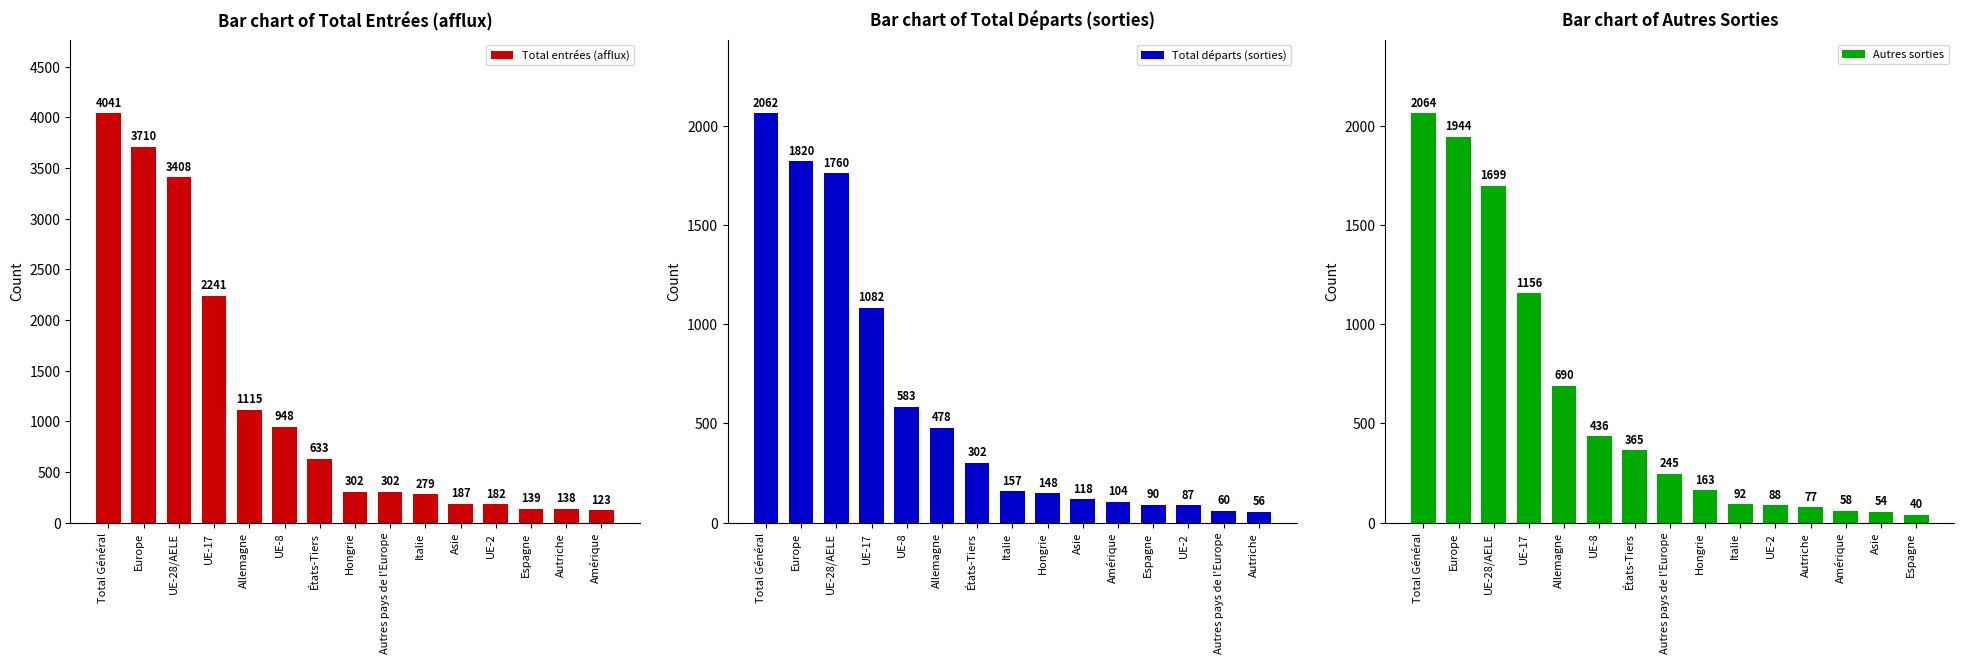

Is it true that Total départs (sorties) equals 816 at Allemagne?

False